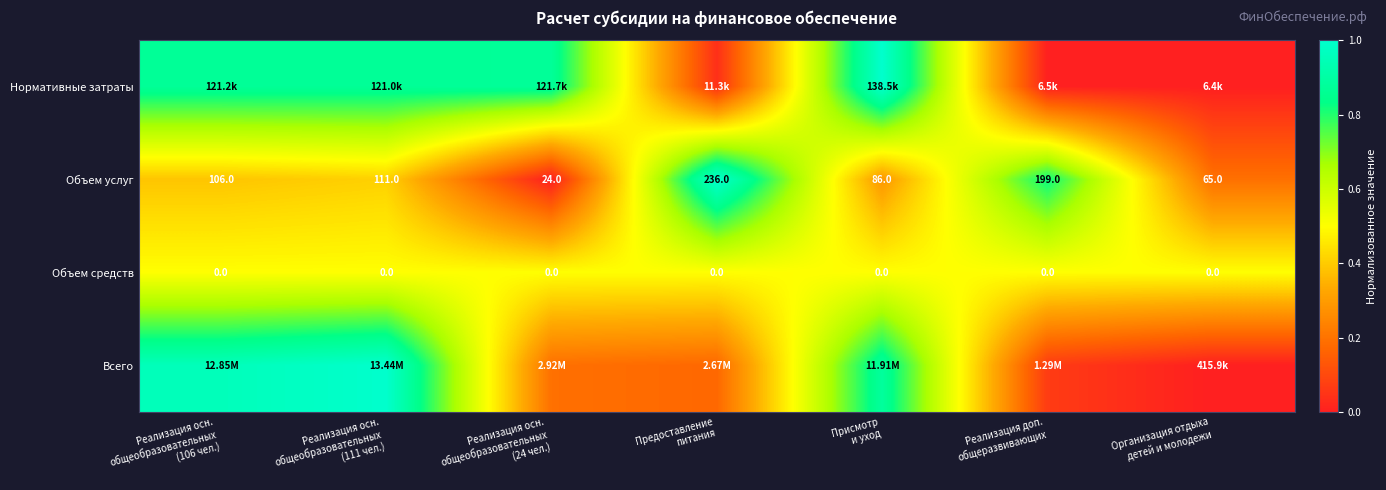

How many values in the Объем услуг series are below 106?

3